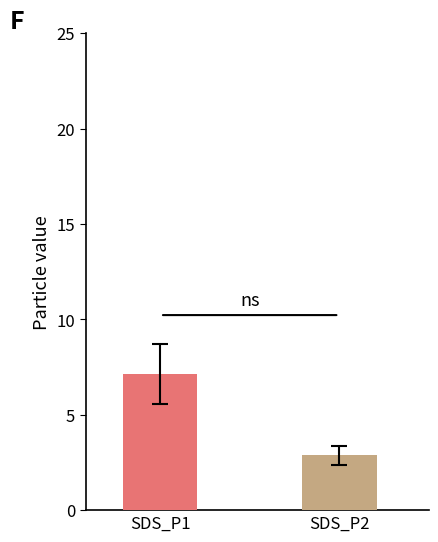

What is the smallest value displayed?

2.9